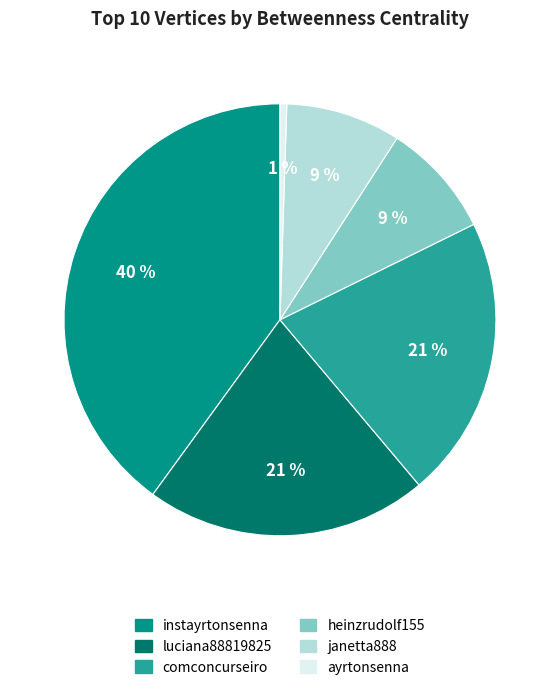

True or false: janetta888 accounts for 9% of the total.

True